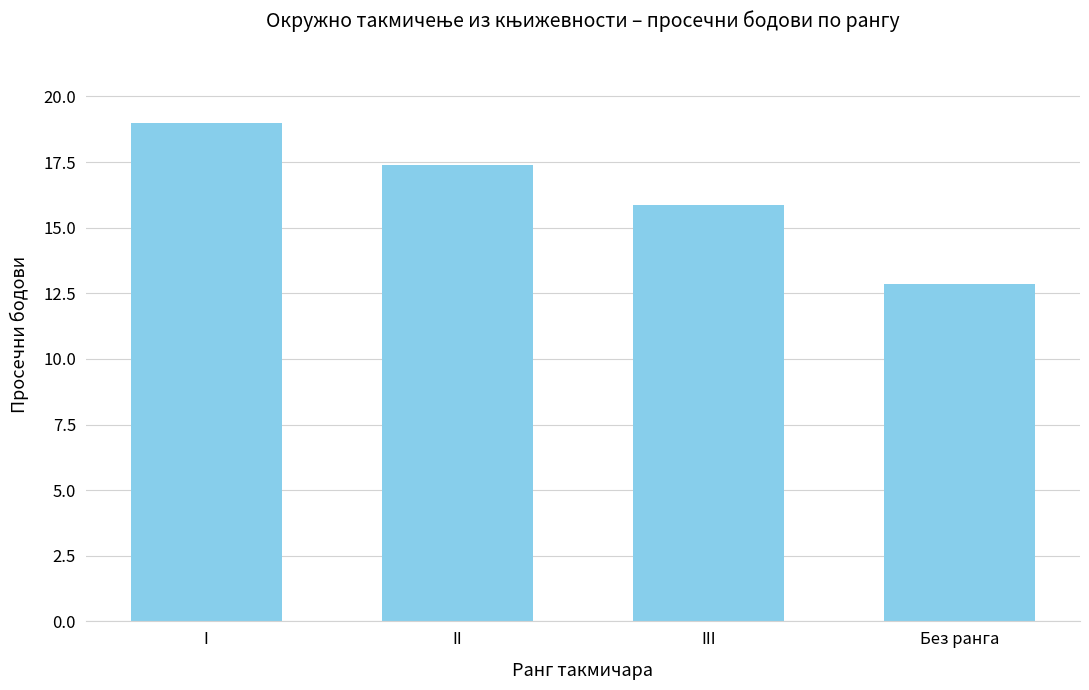

Reading right to left, extract all data points from this chart.

Без ранга=12.9	III=15.9	II=17.4	I=19.0